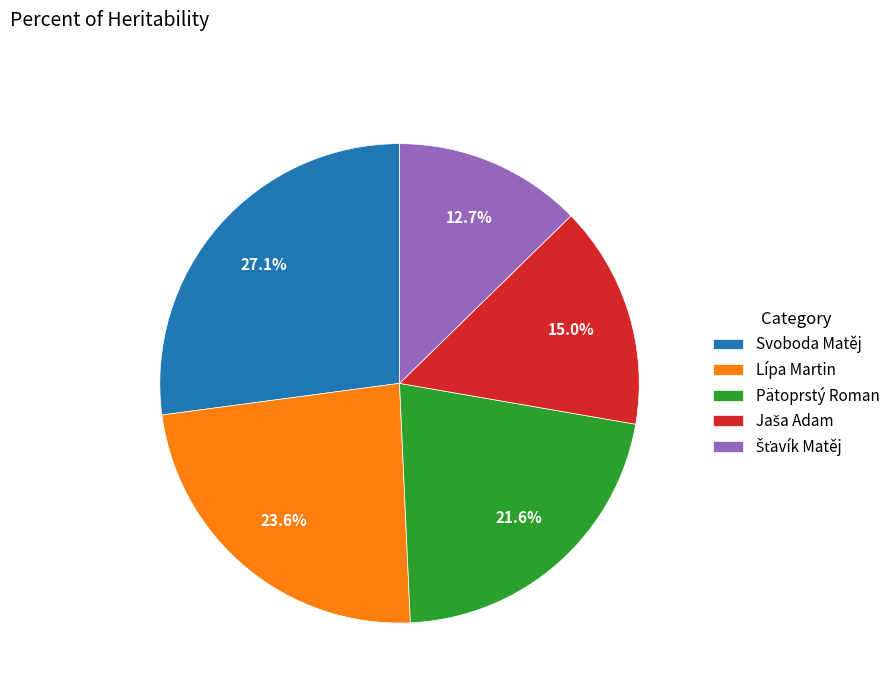

Which has a higher value, Svoboda Matěj or Pätoprstý Roman?

Svoboda Matěj